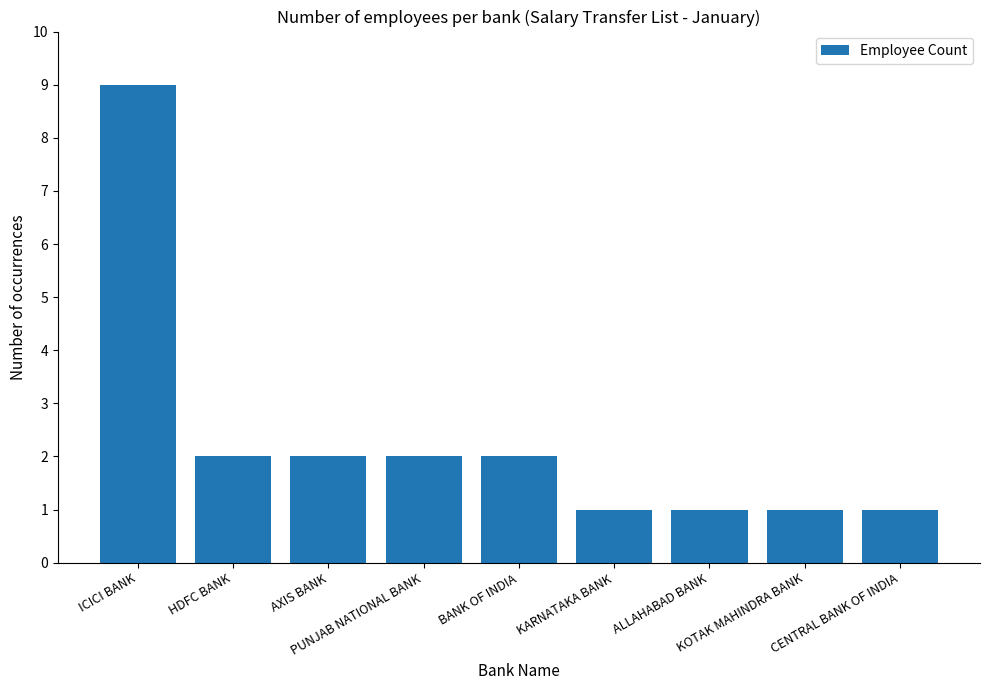

What position from the right is KARNATAKA BANK?

4